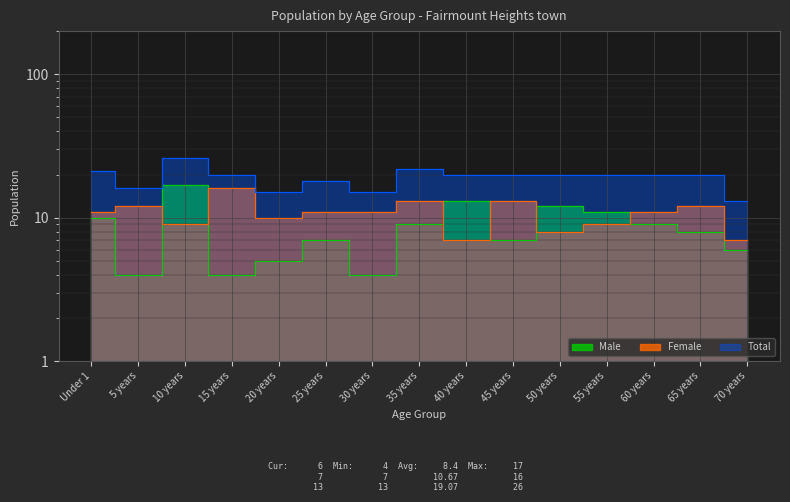

True or false: Female has more than 2 interior local peaks.

True